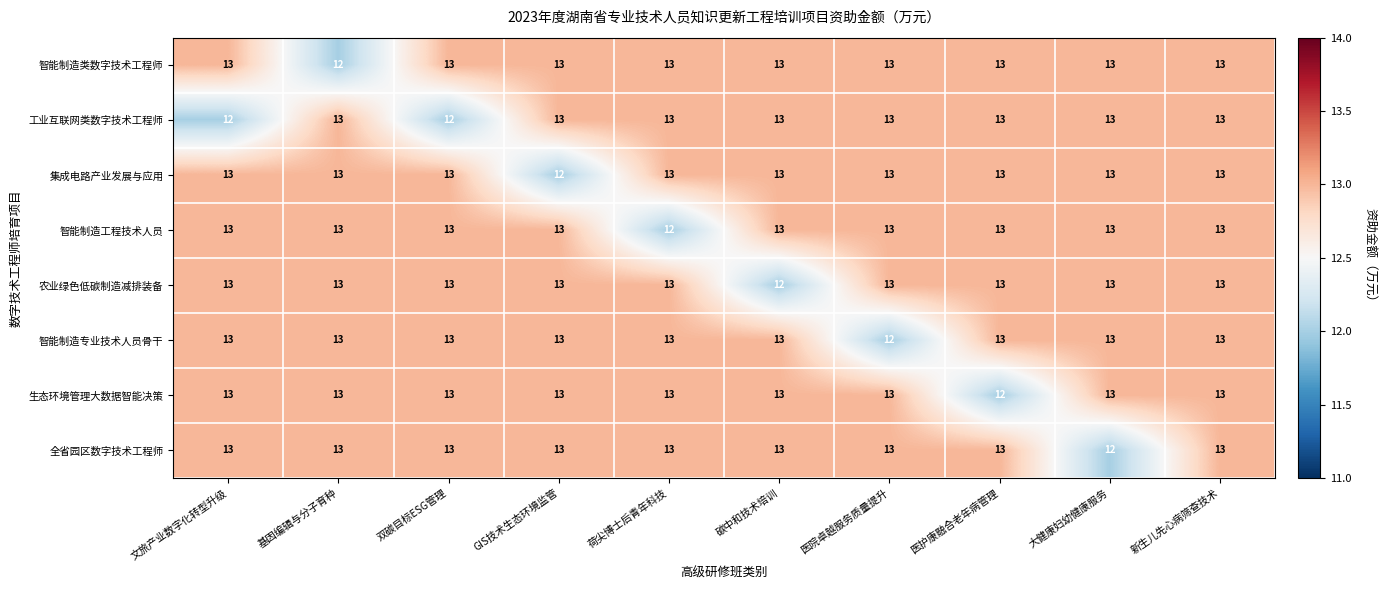

Is the value of 智能制造类数字技术工程师 at 新生儿先心病筛查技术 greater than the value of 集成电路产业发展与应用 at GIS技术生态环境监管?

Yes